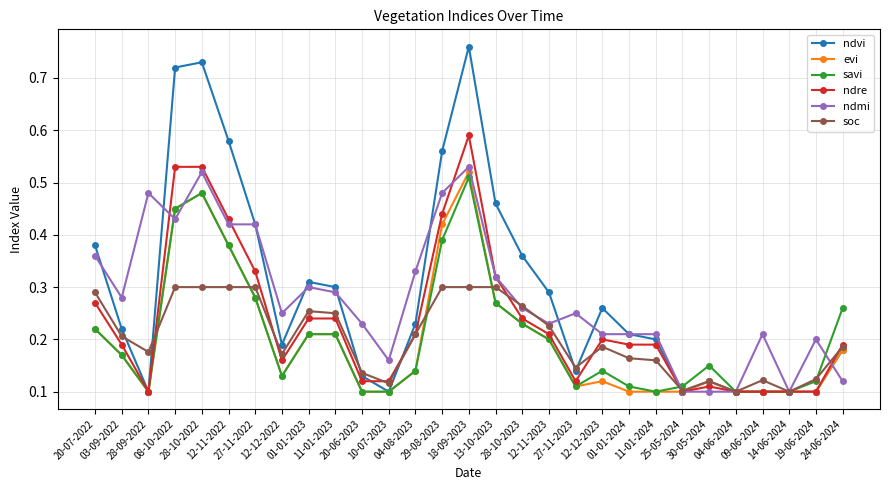

True or false: ndre has more than 0 points higher than both neighbors.

True